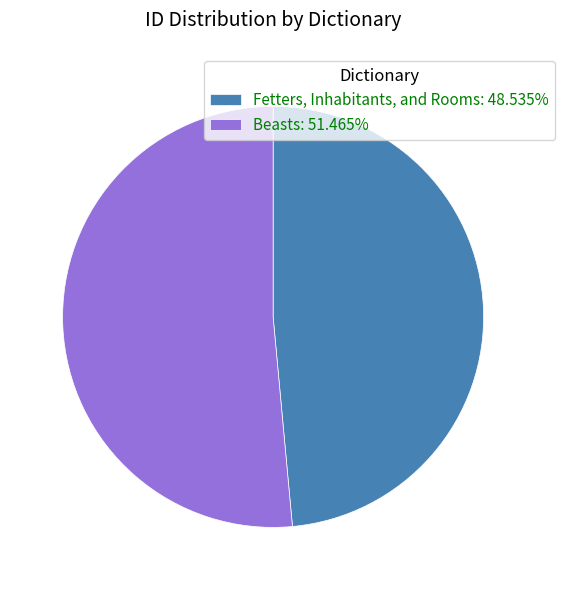

The Fetters, Inhabitants, and Rooms slice represents 49% of the pie. True or false?

True